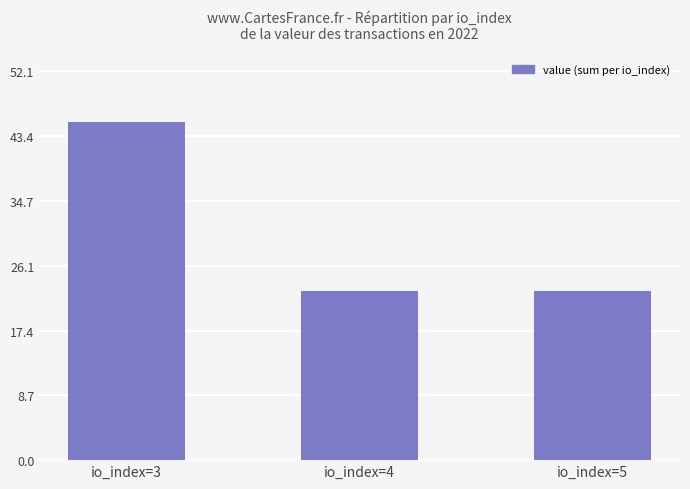

Reading left to right, extract all data points from this chart.

io_index=3=45.3	io_index=4=22.7	io_index=5=22.7